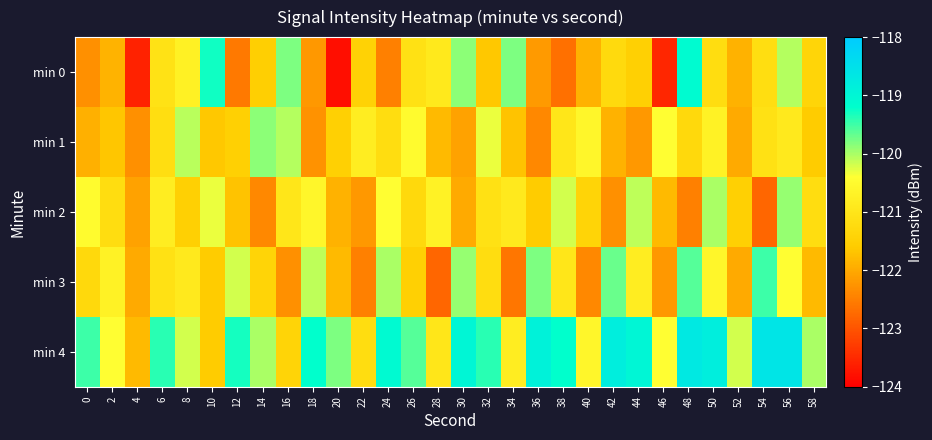

Between 44 and 26, which is larger?

26